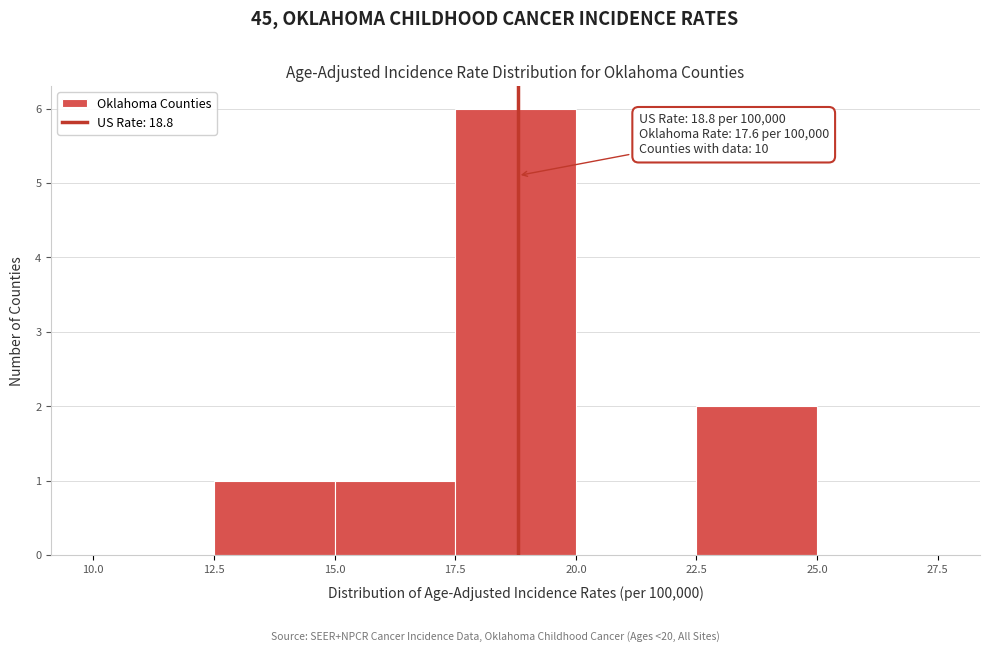

Which range on the x-axis has the tallest bar?

17.5 to 20.0